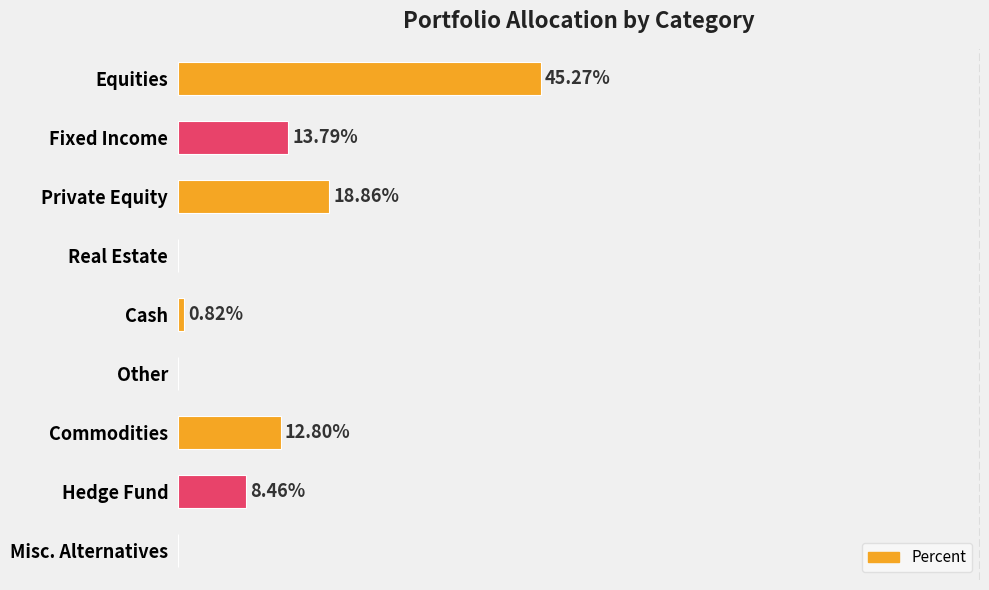

At which label is the value closest to 22?

Private Equity